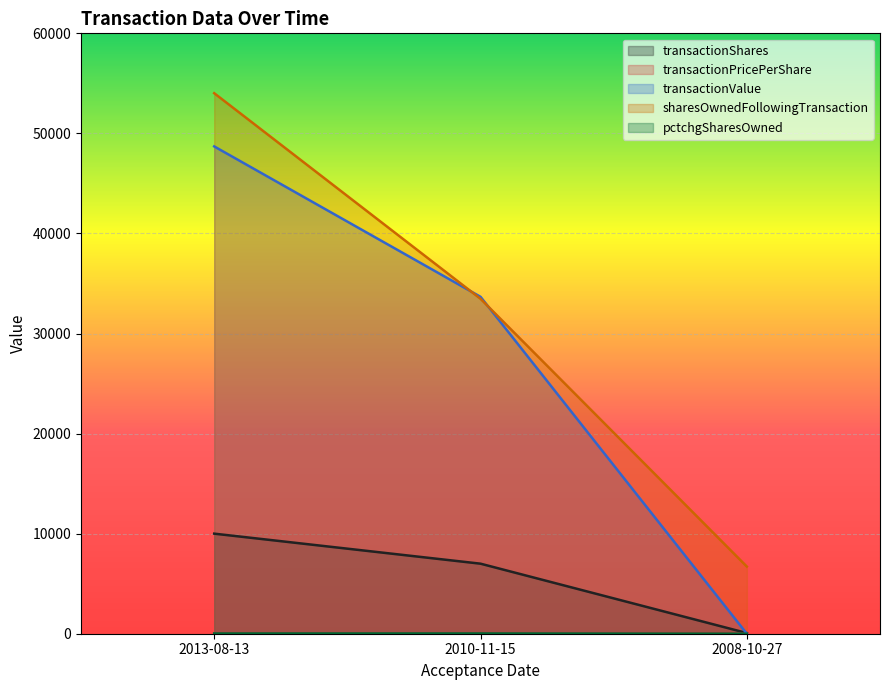

The transactionPricePerShare series shows -1.9 at 2008-10-27. True or false?

False